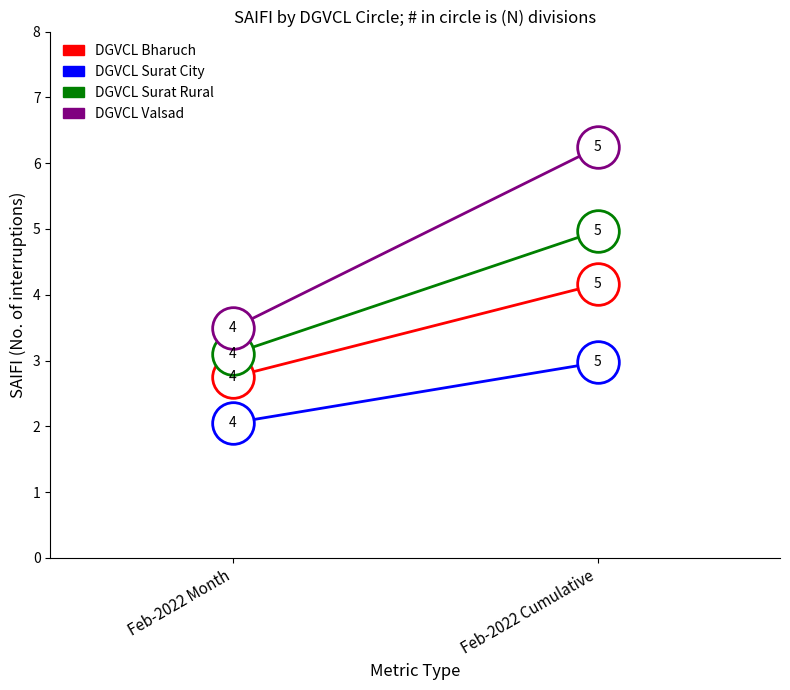

What are all the series names shown in the legend?

DGVCL Bharuch, DGVCL Surat City, DGVCL Surat Rural, DGVCL Valsad